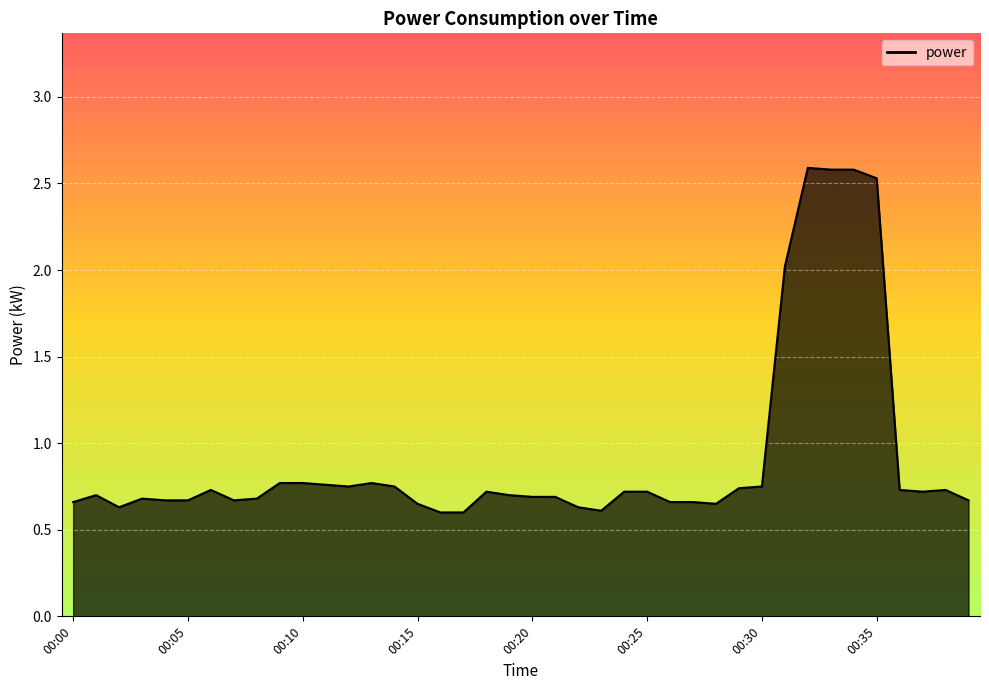

What is the minimum value shown in the chart?

0.6